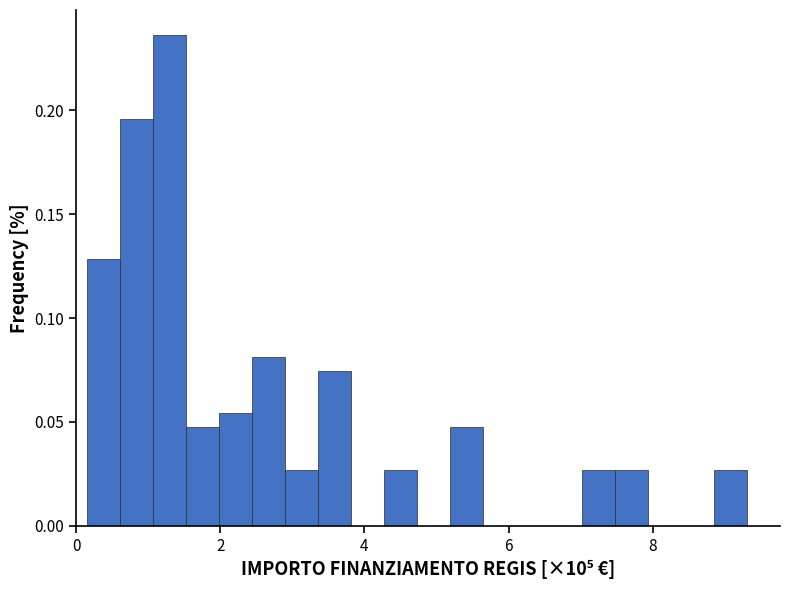

Around what value on the x-axis is the tallest bar? Give the approximate position of its centre, as read against the axis.

1.2